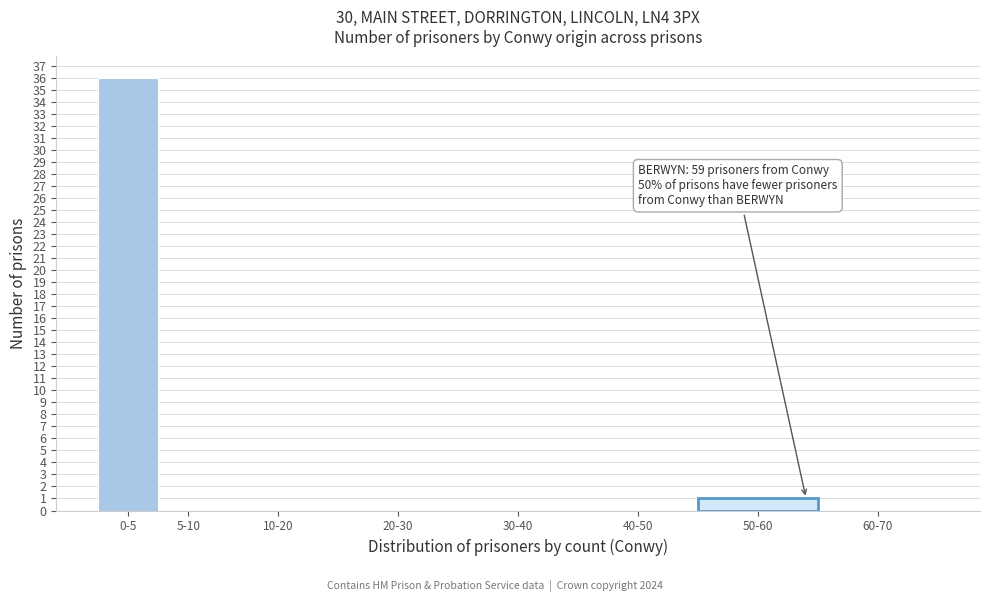

Reading right to left, extract all data points from this chart.

60-70=0	50-60=1	40-50=0	30-40=0	20-30=0	10-20=0	5-10=0	0-5=36